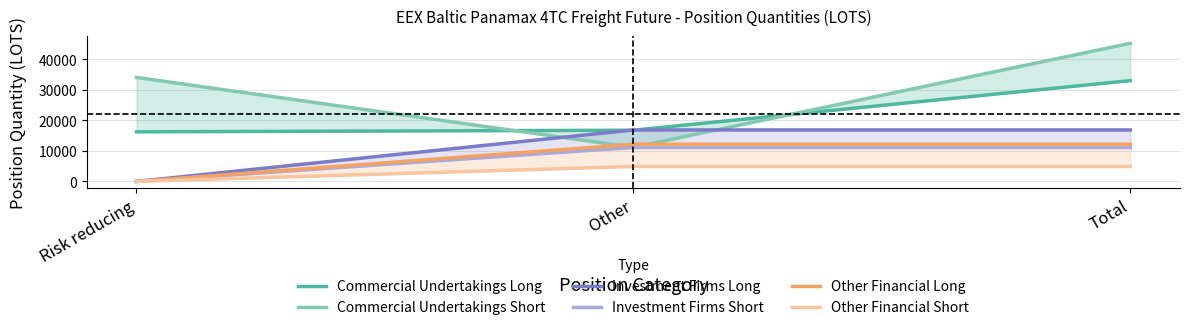

Reading left to right, extract all data points from this chart.

Commercial Undertakings Long: Risk reducing=16254.0	Other=16784.3	Total=33038.2
Commercial Undertakings Short: Risk reducing=34086.5	Other=11179.9	Total=45266.4
Investment Firms Long: Risk reducing=0.0	Other=16871.1	Total=16871.1
Investment Firms Short: Risk reducing=0.0	Other=11137.2	Total=11137.2
Other Financial Long: Risk reducing=0.0	Other=12190.6	Total=12190.6
Other Financial Short: Risk reducing=0.0	Other=4886.0	Total=4886.0